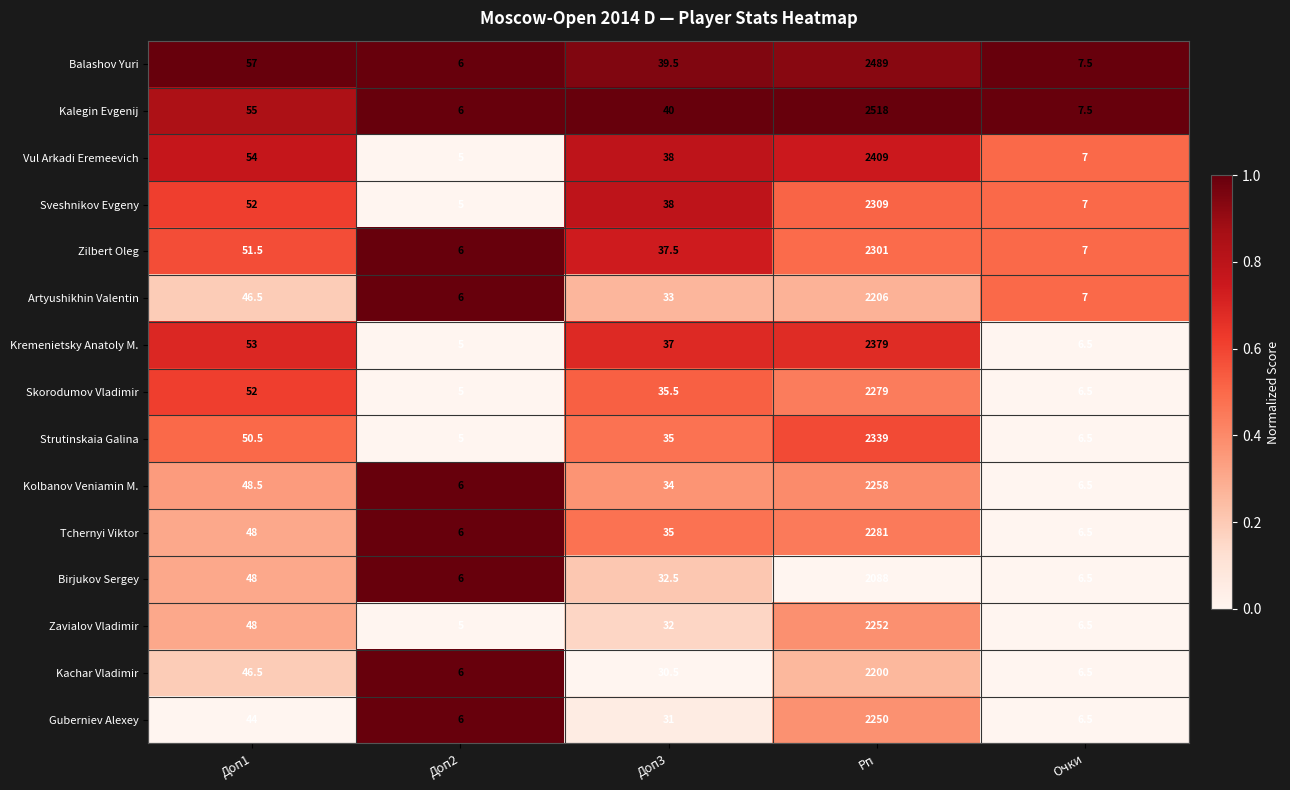

Which category has the highest value in the Artyushikhin Valentin series?

Рп